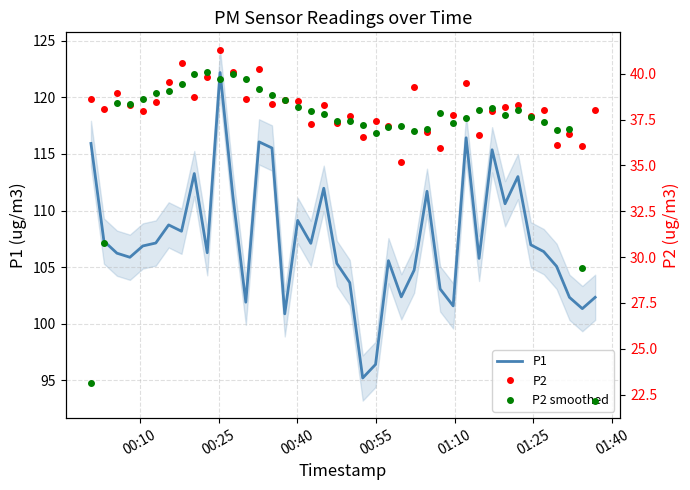

What is the highest value of the P1 series?

122.2